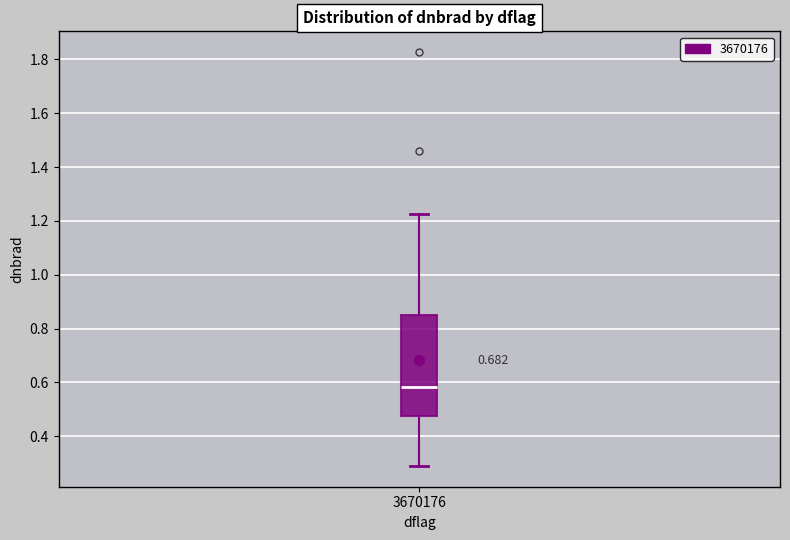

Read this box plot against the y-axis: the position of the median line, the range covered by the box, and the ends of both whiskers. The values are not printed on the chart, so give them approximately, as read against the axis.

median 0.58, box 0.48 to 0.86, whiskers 0.28 to 1.22